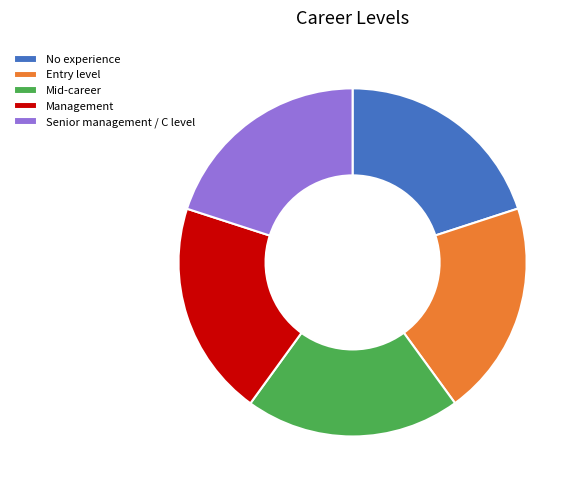

Is the sum of Management and No experience greater than half?

No